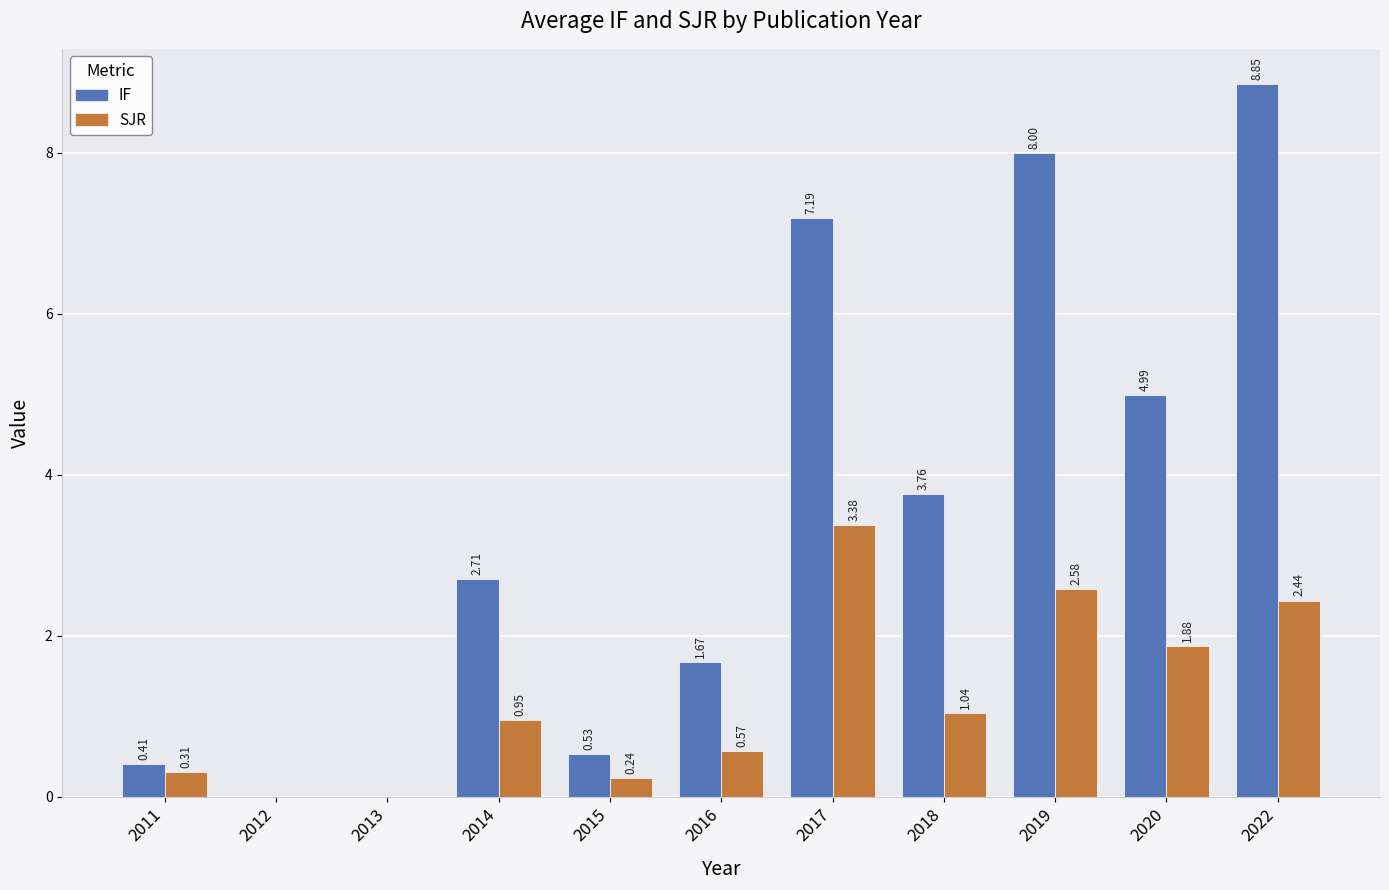

What is the sum of all IF values?

38.1